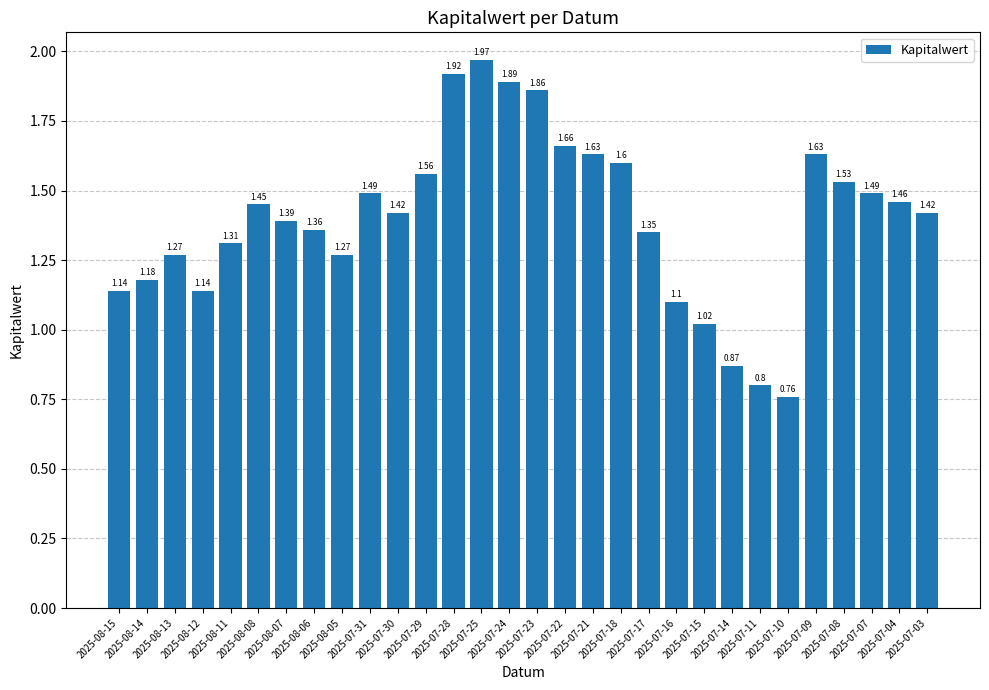

What is the sum of all values?

41.9